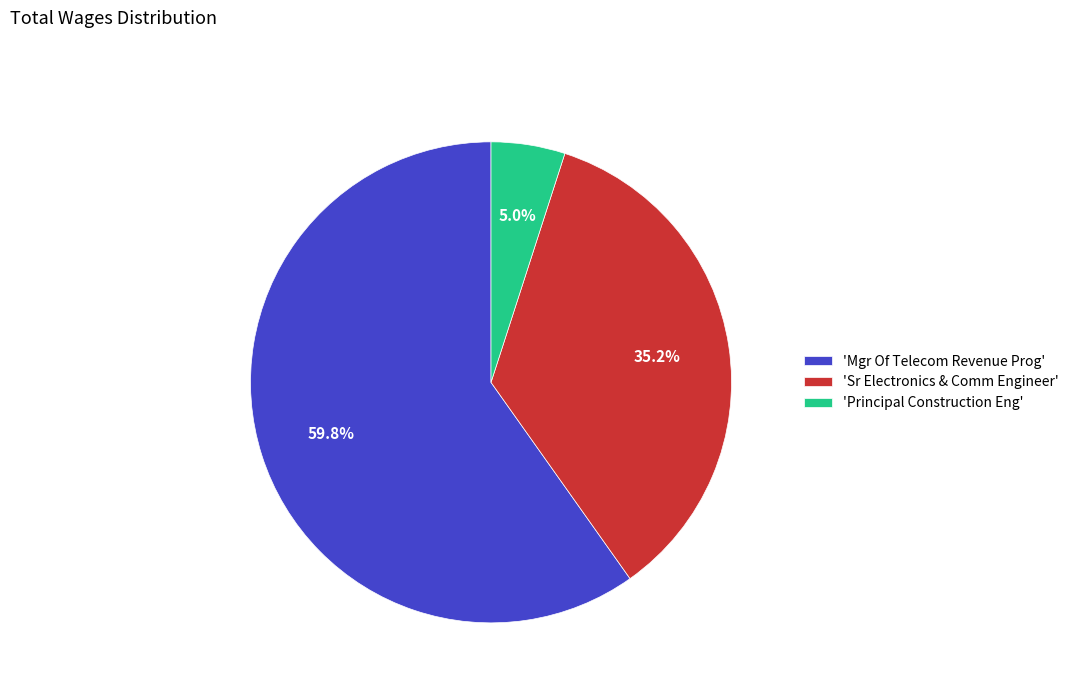

Which has a higher value, 'Sr Electronics & Comm Engineer' or 'Principal Construction Eng'?

'Sr Electronics & Comm Engineer'